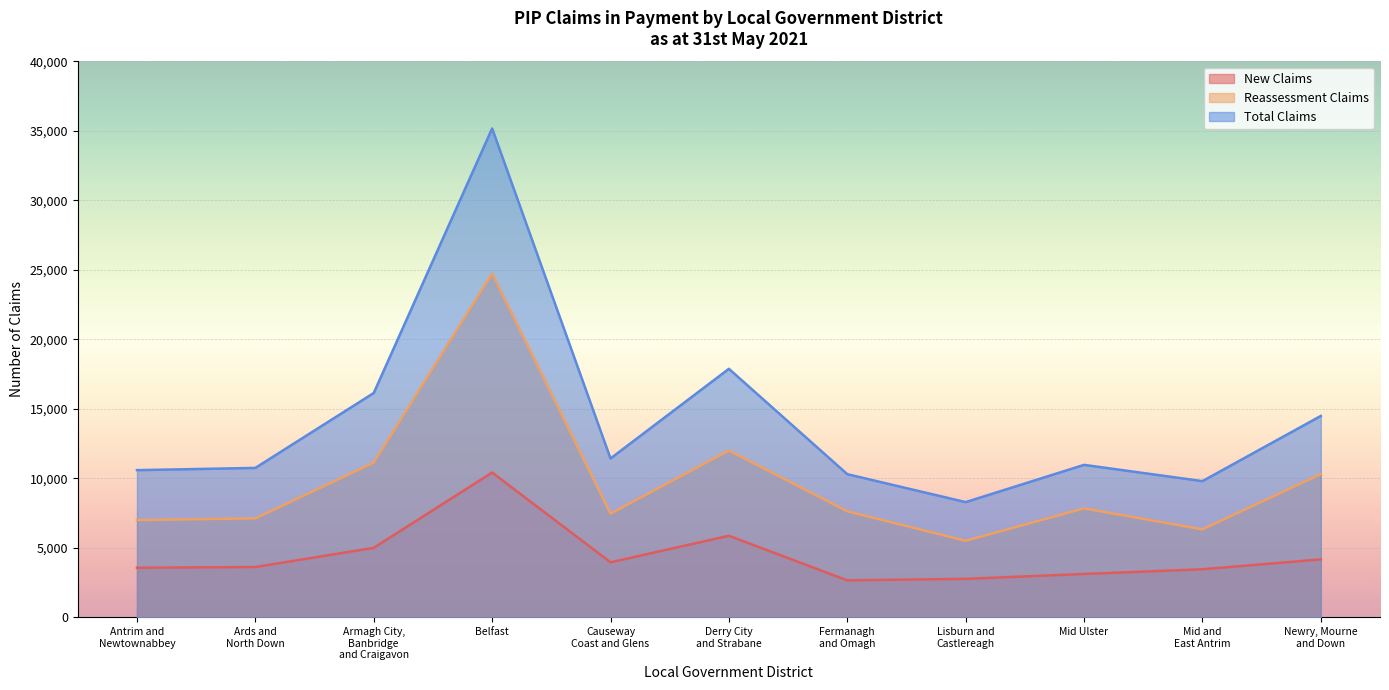

Count the number of categories in the chart.

11